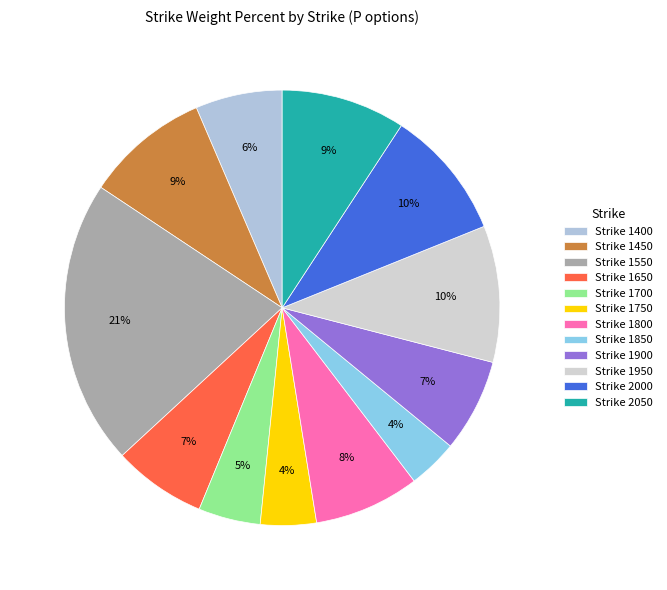

Count the number of slices in the pie.

12